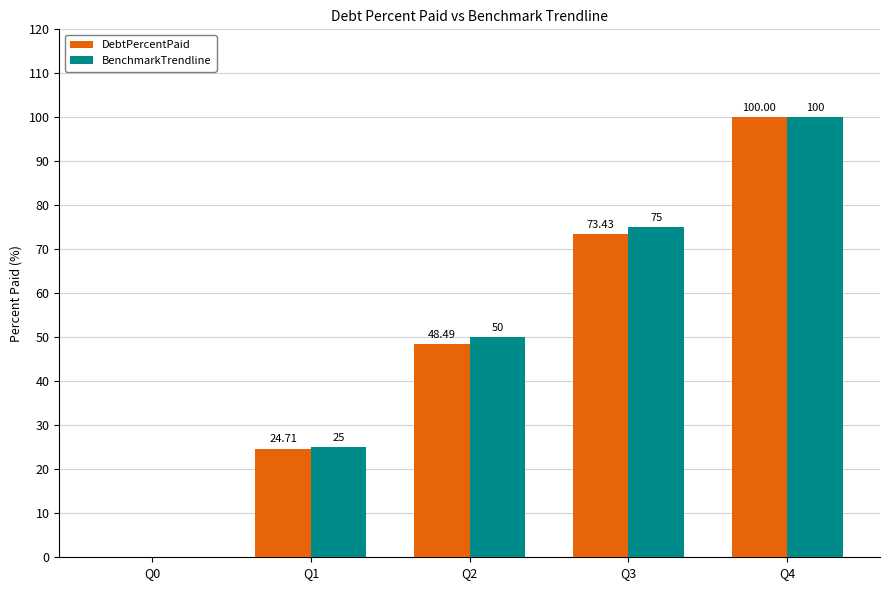

Which series has the largest total across all categories?

BenchmarkTrendline